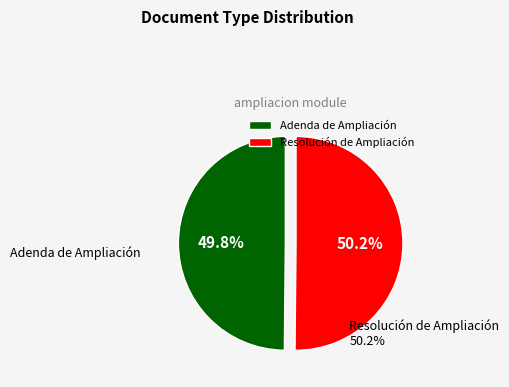

How many slices are in this pie chart?

2